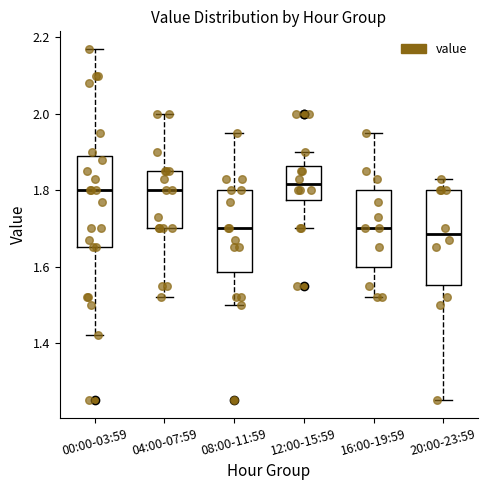

Where does the lower whisker of the box for 08:00-11:59 end on the y-axis? The values are not printed on the chart, so give them approximately, as read against the axis.

1.50